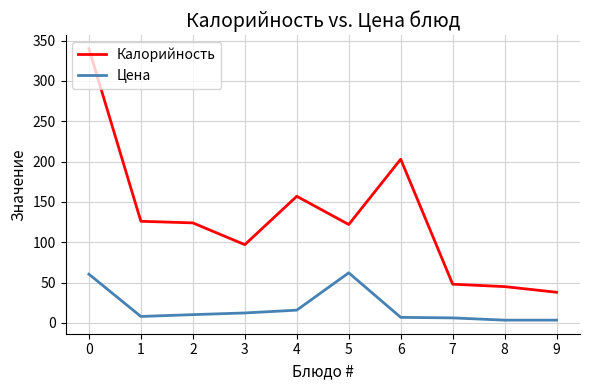

What is the difference between the Цена values at 4 and 7?

9.6